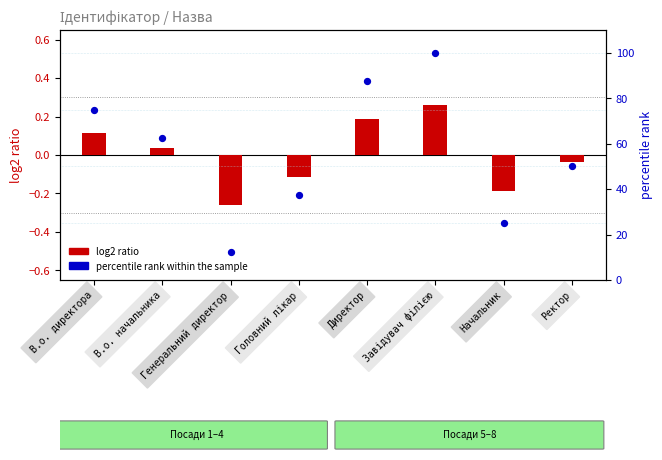

Which series has the largest total across all categories?

percentile rank within the sample